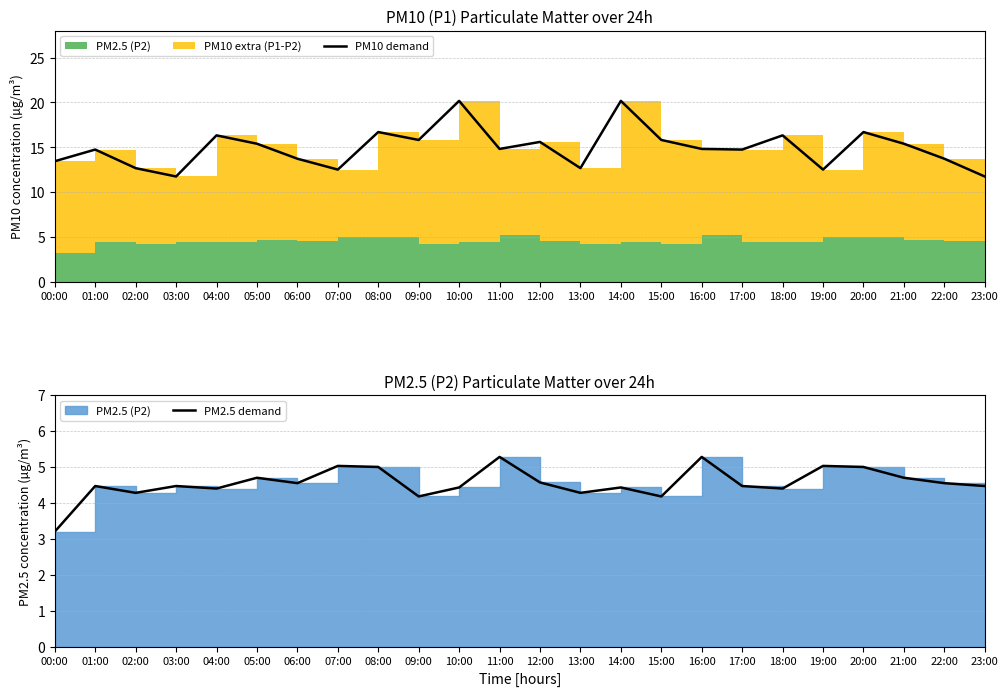

True or false: PM10 demand and PM2.5 demand intersect in this chart.

False